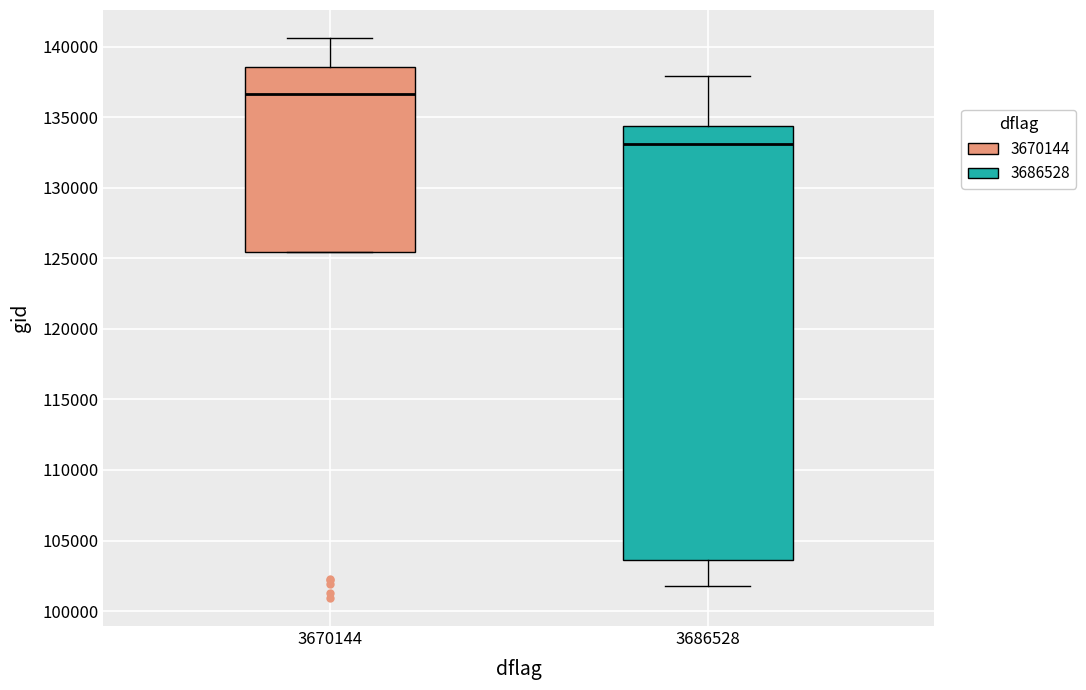

Which box has the lowest median line?

3686528